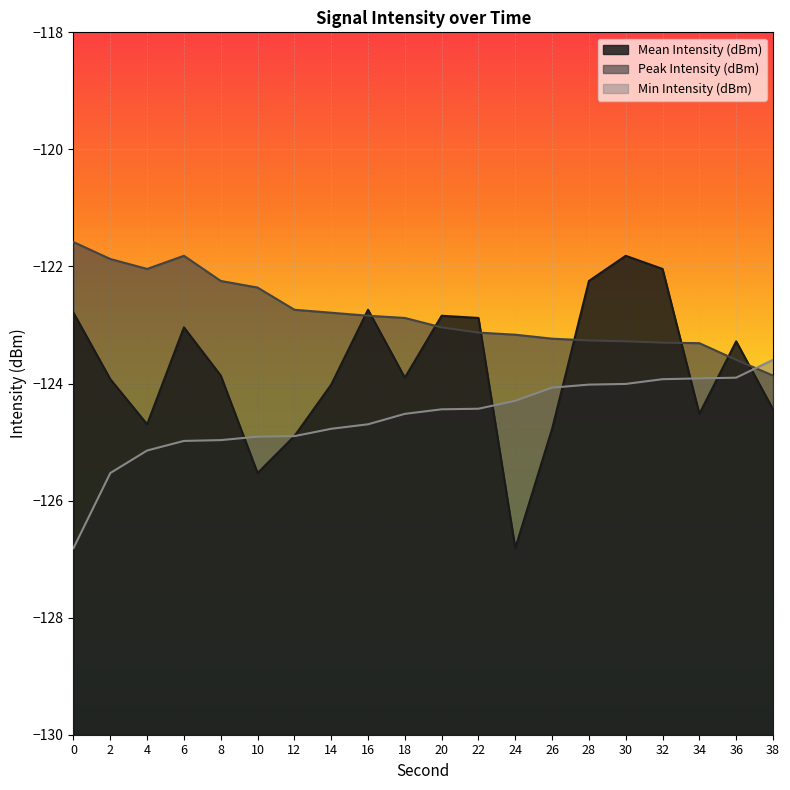

Reading left to right, list all the values displayed in this chart.

Mean Intensity (dBm): -122.8	-123.9	-124.7	-123.0	-123.9	-125.5	-124.9	-124.0	-122.7	-123.9	-122.8	-122.9	-126.8	-124.8	-122.2	-121.8	-122.0	-124.5	-123.3	-124.4
Peak Intensity (dBm): -121.6	-121.9	-122.0	-121.8	-122.2	-122.4	-122.7	-122.8	-122.8	-122.9	-123.0	-123.1	-123.2	-123.2	-123.3	-123.3	-123.3	-123.3	-123.6	-123.9
Min Intensity (dBm): -126.8	-125.5	-125.1	-125.0	-125.0	-124.9	-124.9	-124.8	-124.7	-124.5	-124.4	-124.4	-124.3	-124.1	-124.0	-124.0	-123.9	-123.9	-123.9	-123.6